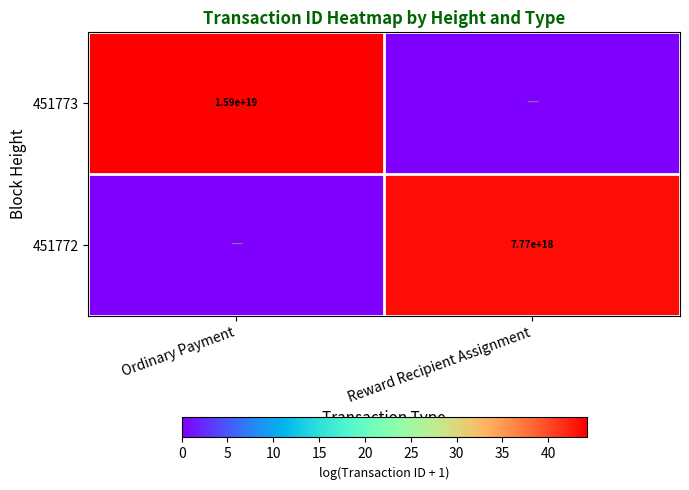

Is it true that 451773 equals 15900000000000000000 at Ordinary Payment?

True